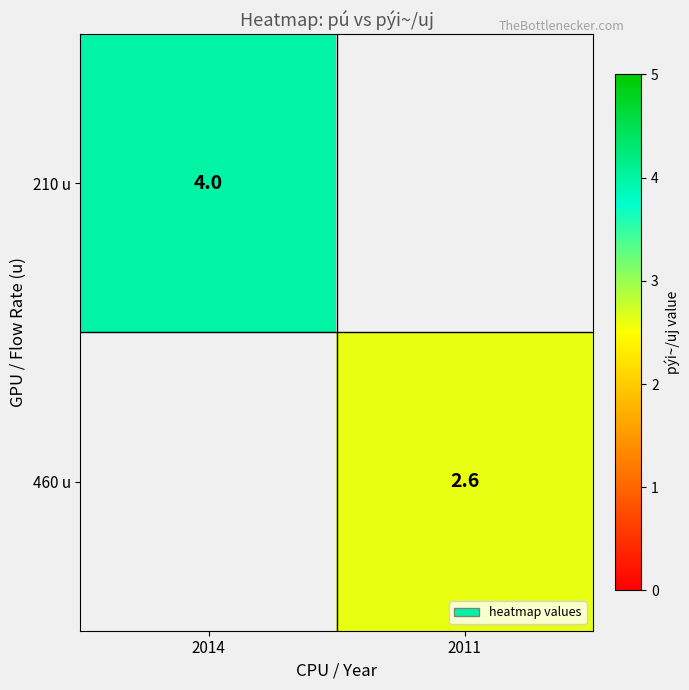

Is it true that 210 u equals 1.1 at 2014?

False